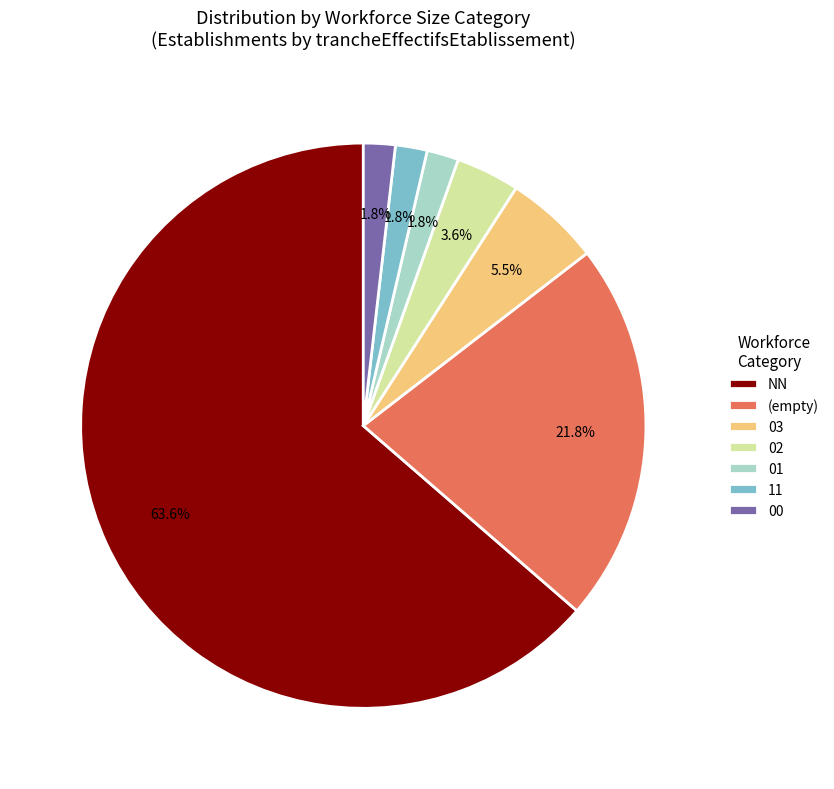

Count the number of slices in the pie.

7